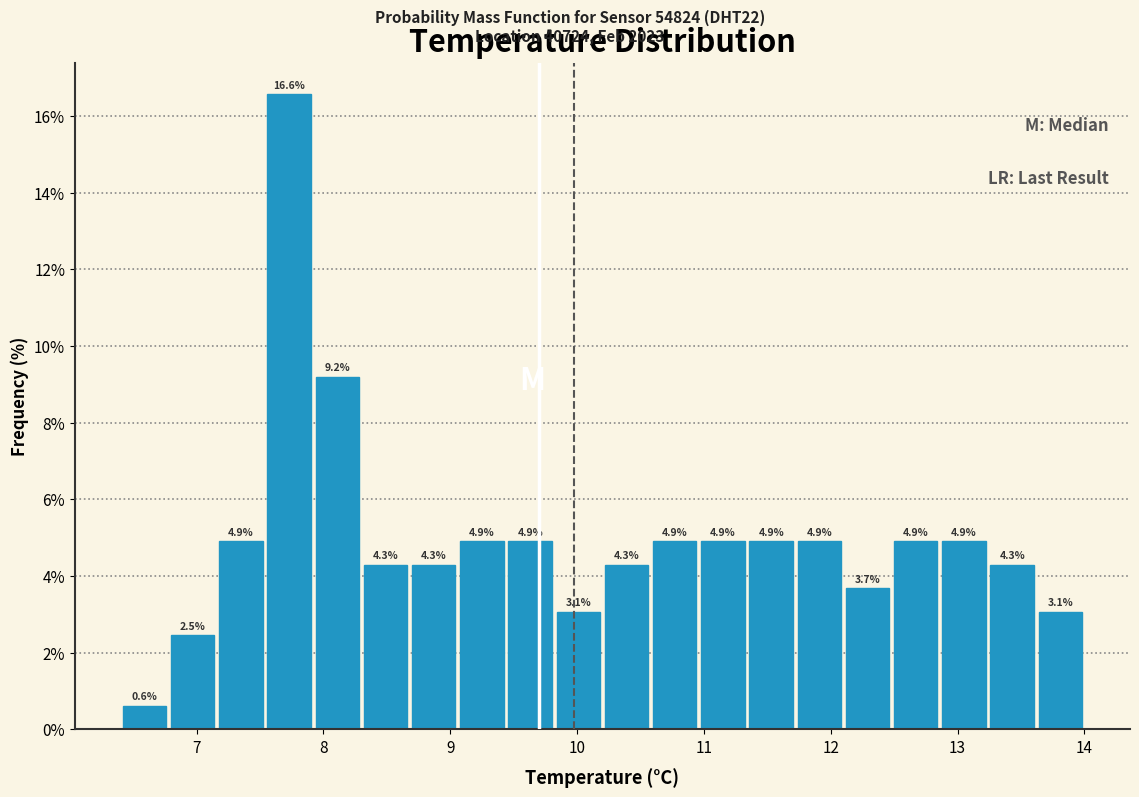

Around what value on the x-axis is the tallest bar? Give the approximate position of its centre, as read against the axis.

7.7